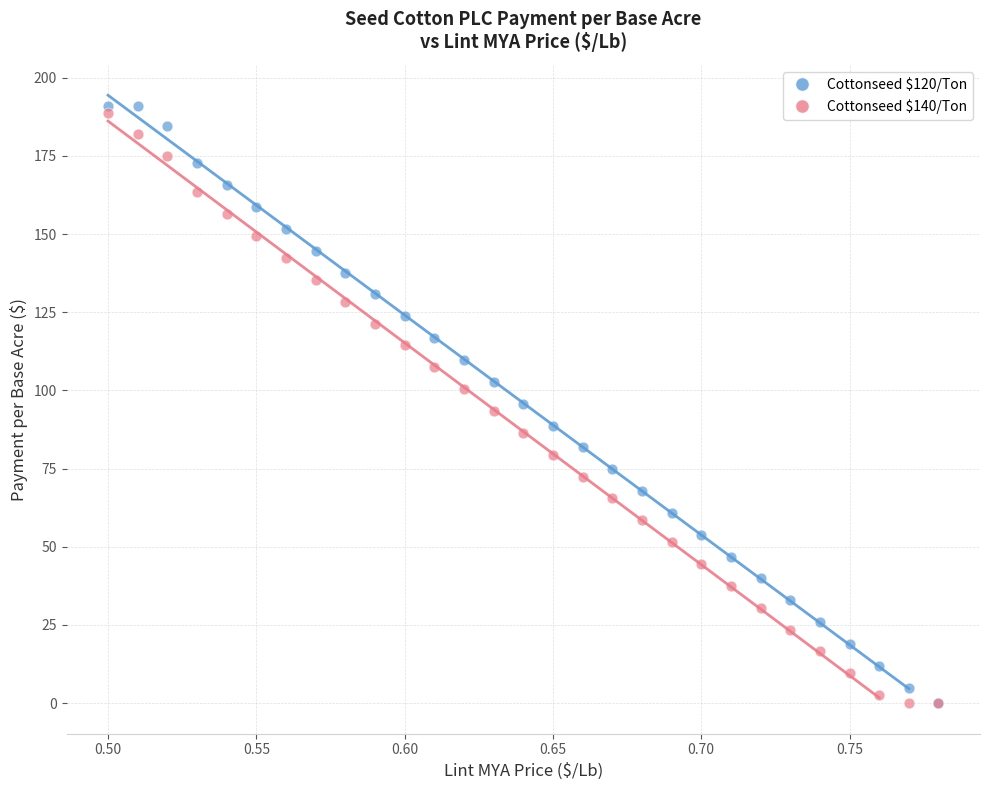

Which series reaches the maximum Y coordinate?

Cottonseed $120/Ton